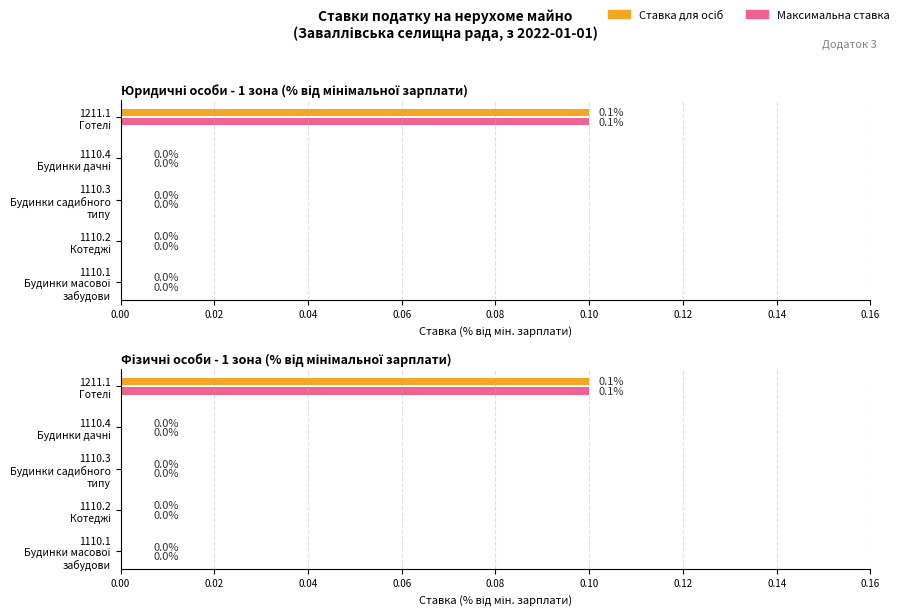

Reading left to right, extract all data points from this chart.

Ставка (юр./фіз. осіб): 0.0	0.0	0.0	0.0	0.1
Максимальна ставка: 0.0	0.0	0.0	0.0	0.1